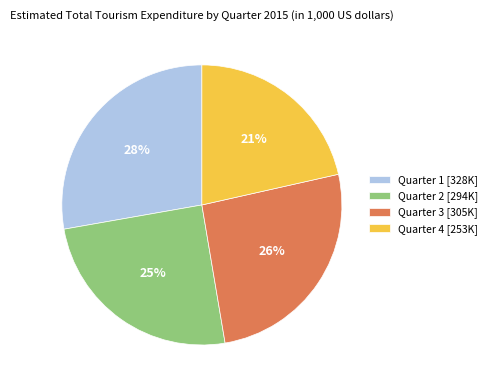

To the nearest percent, what is the combined percentage of Quarter 3 and Quarter 2?

51%